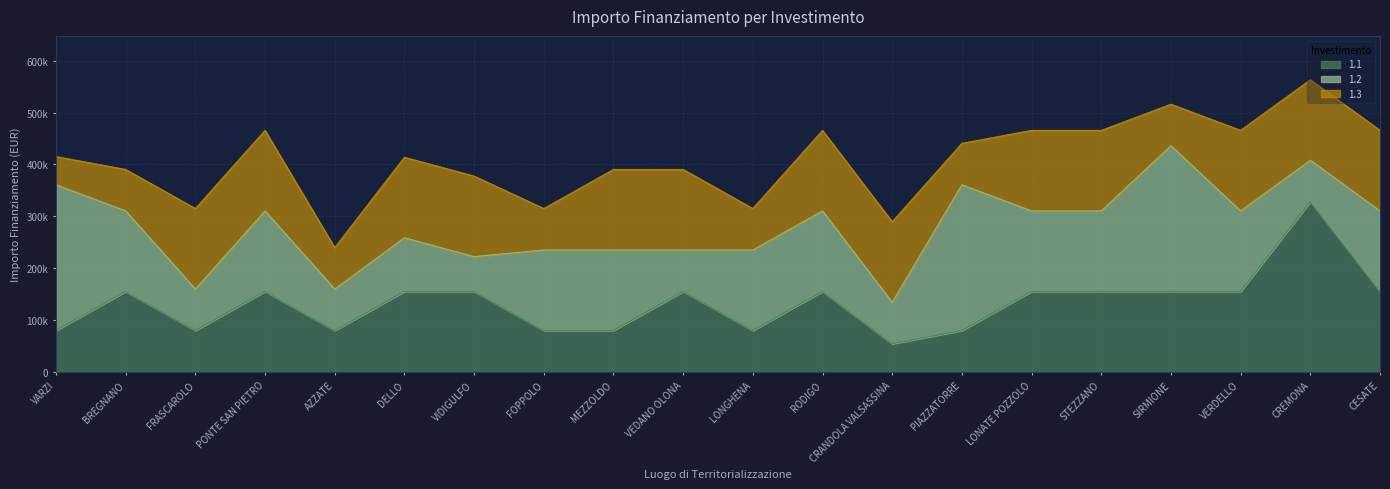

At how many categories does at least one series exceed 176823?

4